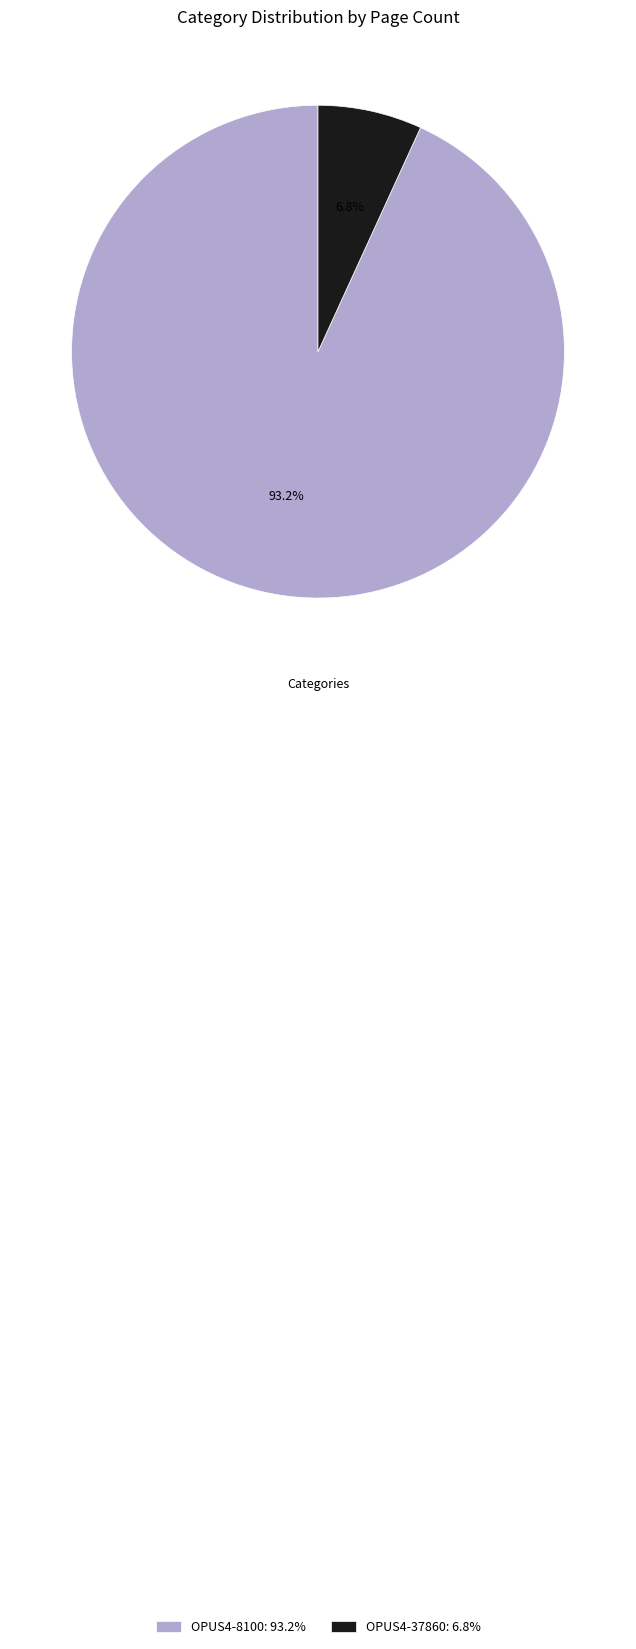

Which category has the smallest portion of the pie?

OPUS4-37860